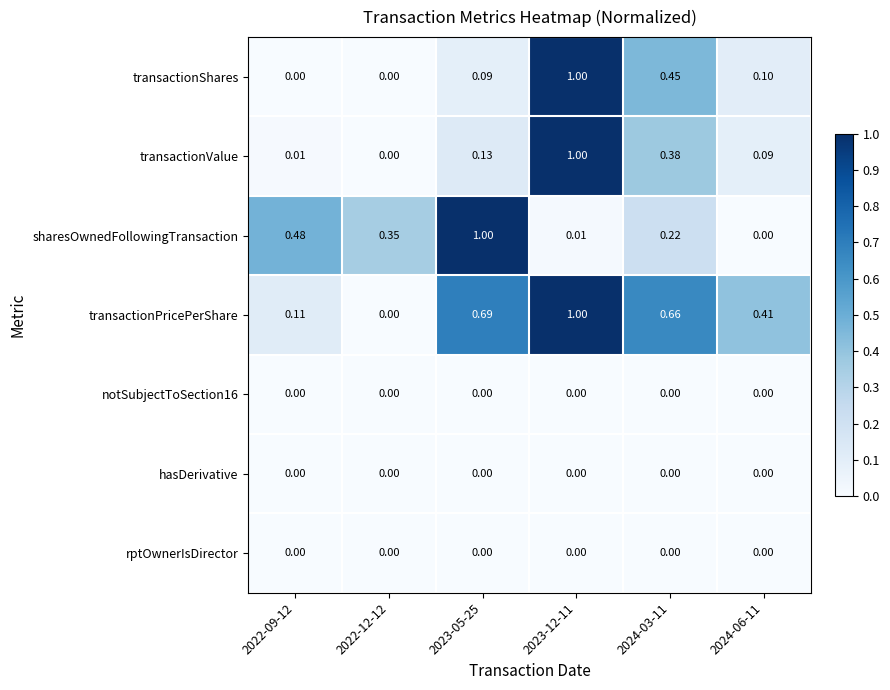

Between 2022-12-12 and 2023-05-25, which series saw the biggest shift?

transactionPricePerShare